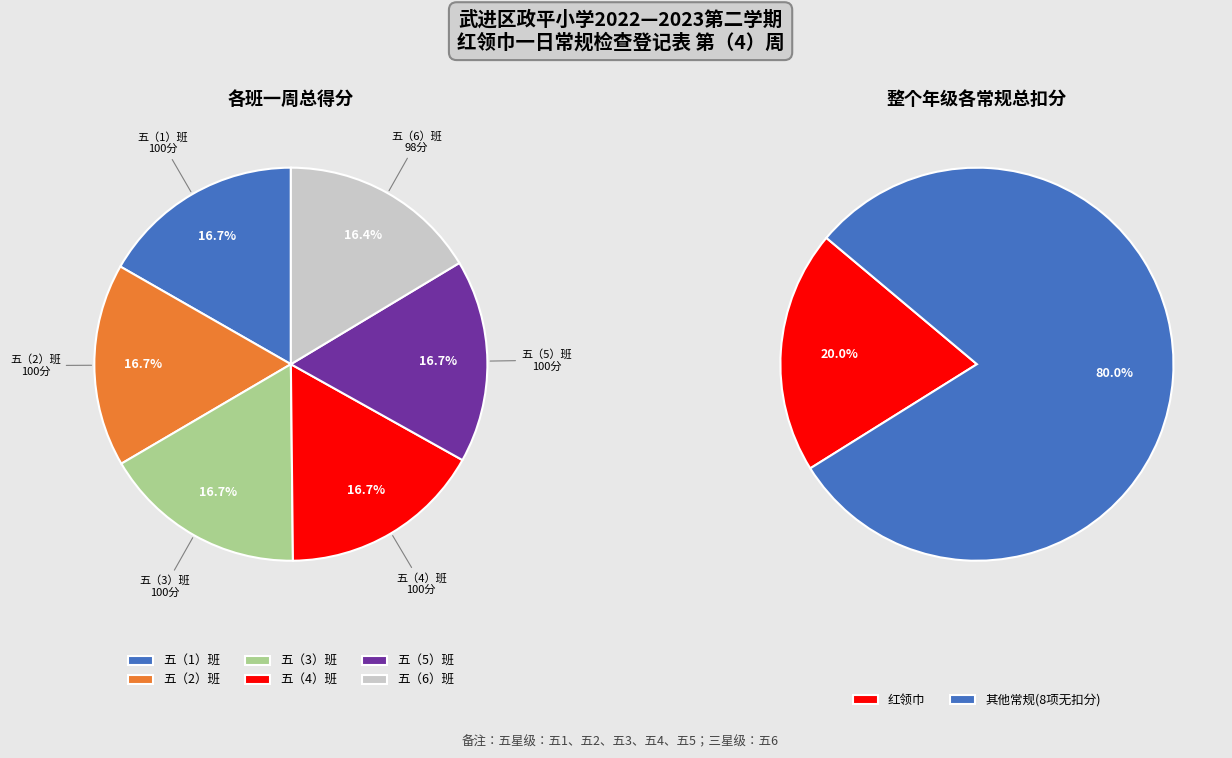

How many segments does this pie chart have?

6